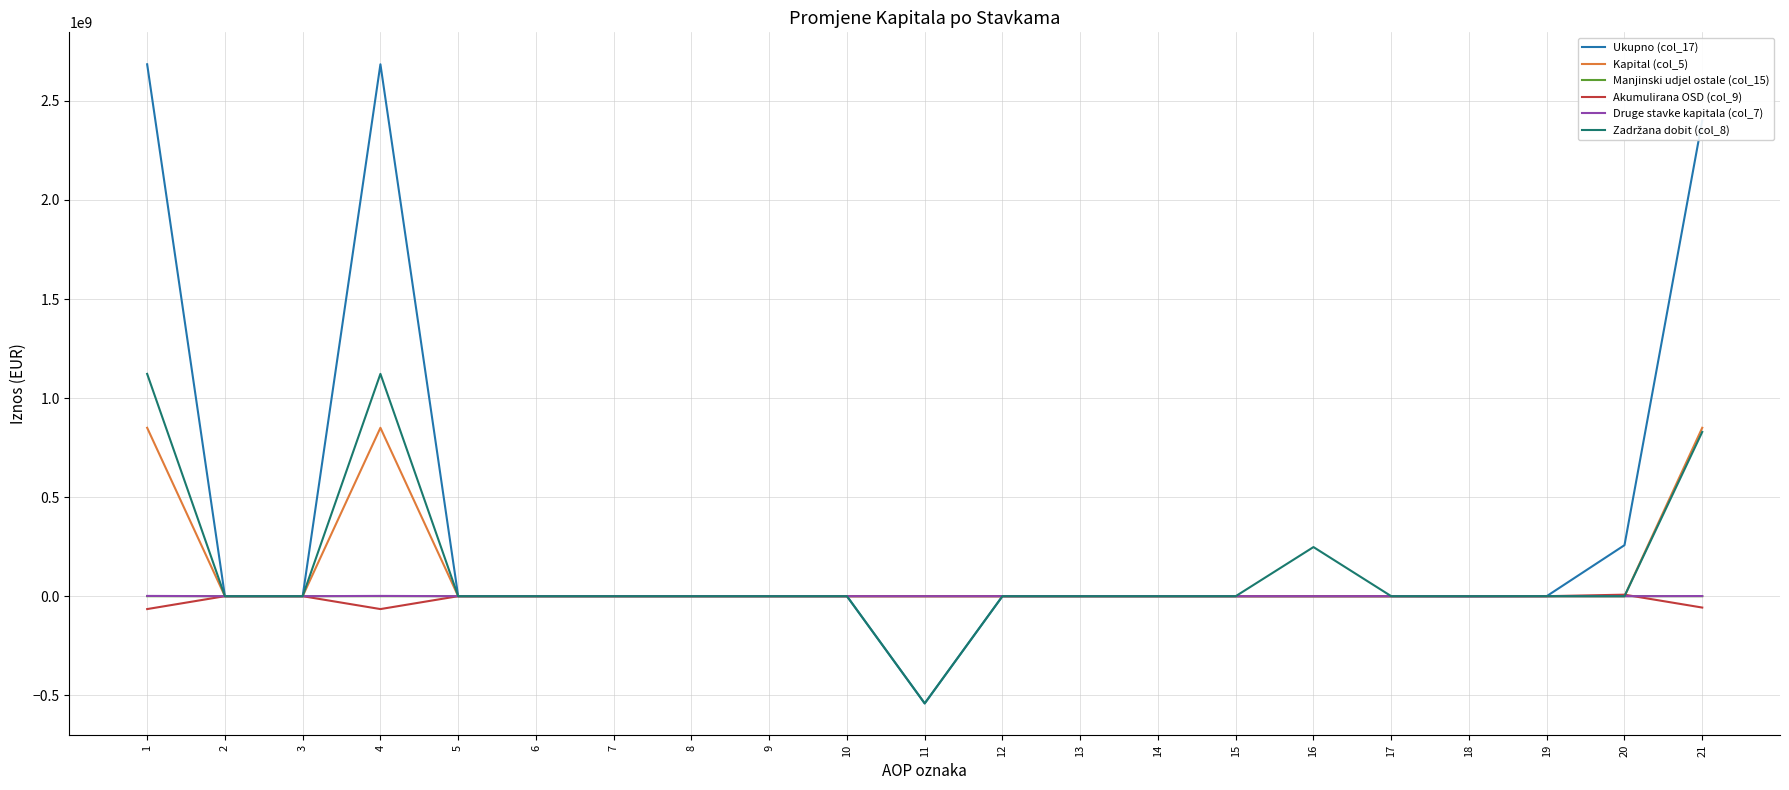

Which series has the largest range (max minus min)?

Ukupno (col_17)